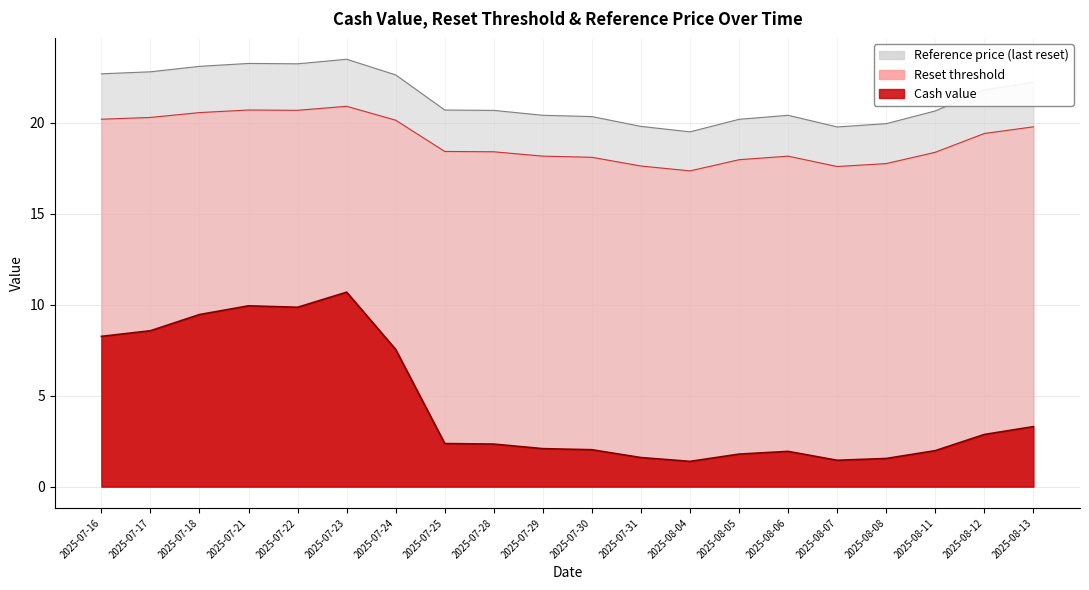

What are all the series names shown in the legend?

Cash value, Reset threshold, Reference price